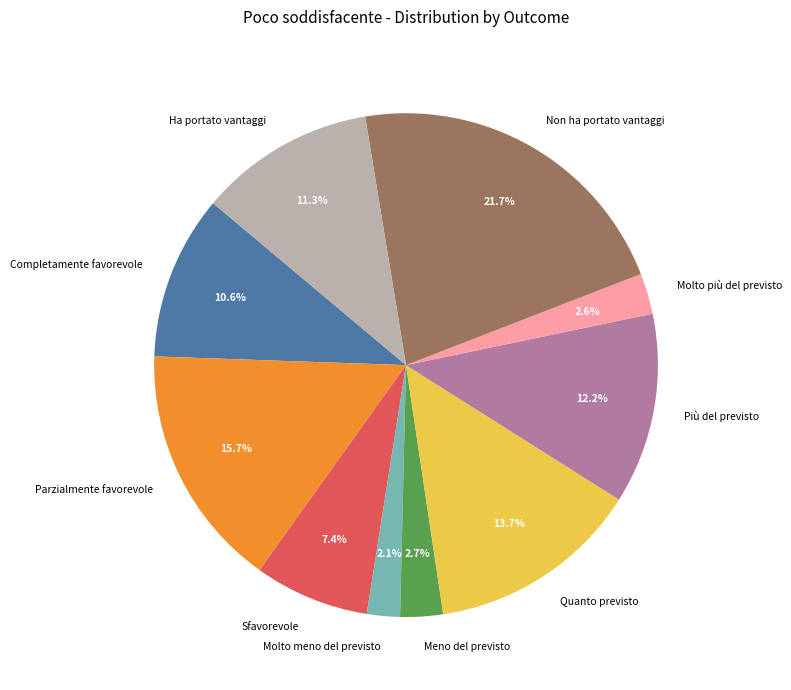

Approximately how many times larger is the value at Sfavorevole compared to Meno del previsto?

2.7